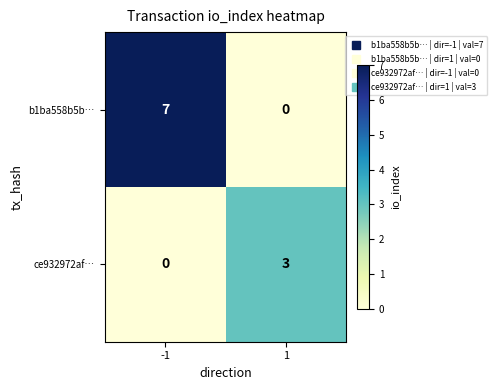

How many distinct data groups are displayed?

2